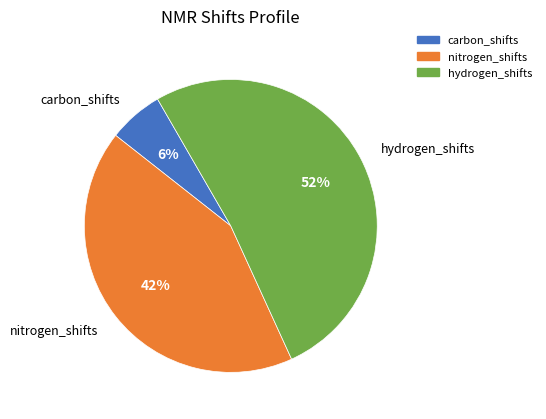

What is the smallest slice in the pie chart?

carbon_shifts